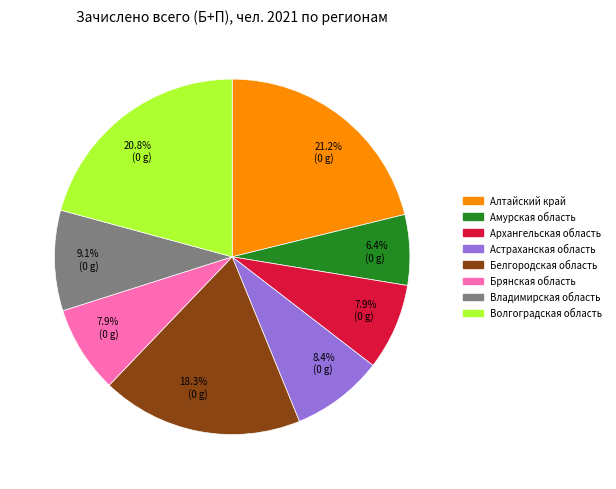

Is there any slice that represents more than half of the pie?

No